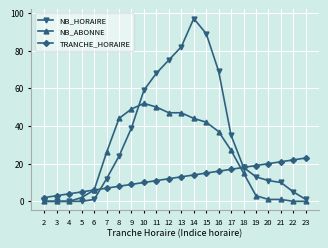

What is the approximate value of NB_HORAIRE at 21, to the nearest 5?

10